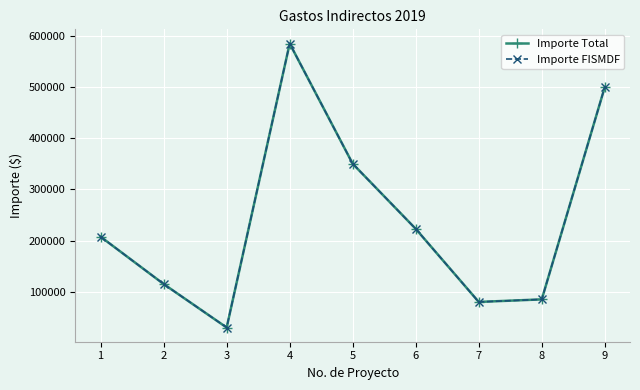

Where is Importe FISMDF nearest to the value 307500?

5